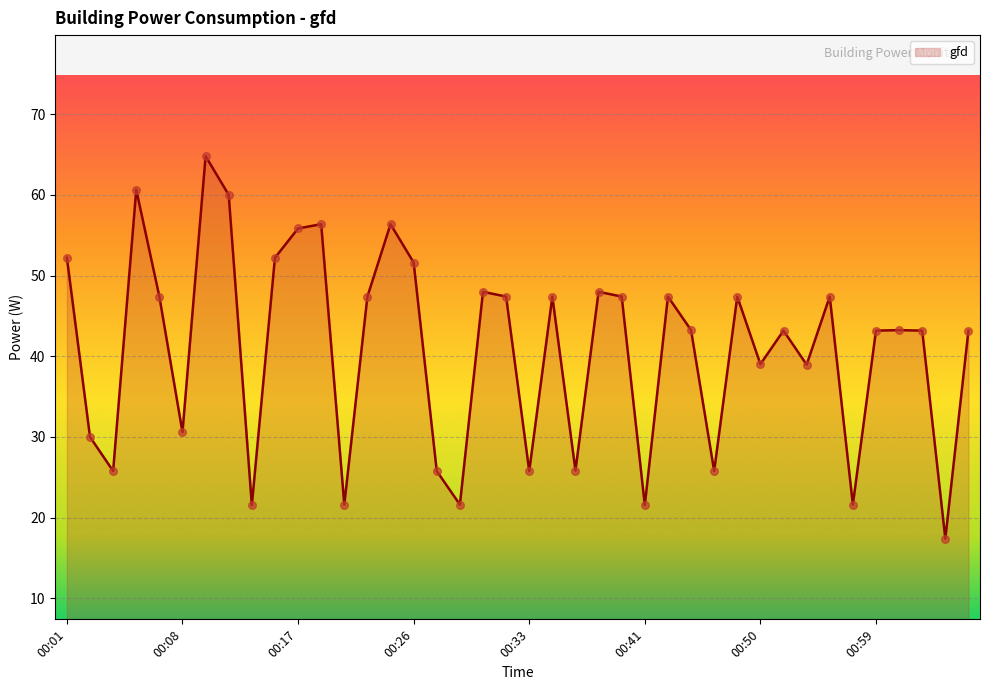

What is the smallest value displayed?

17.4